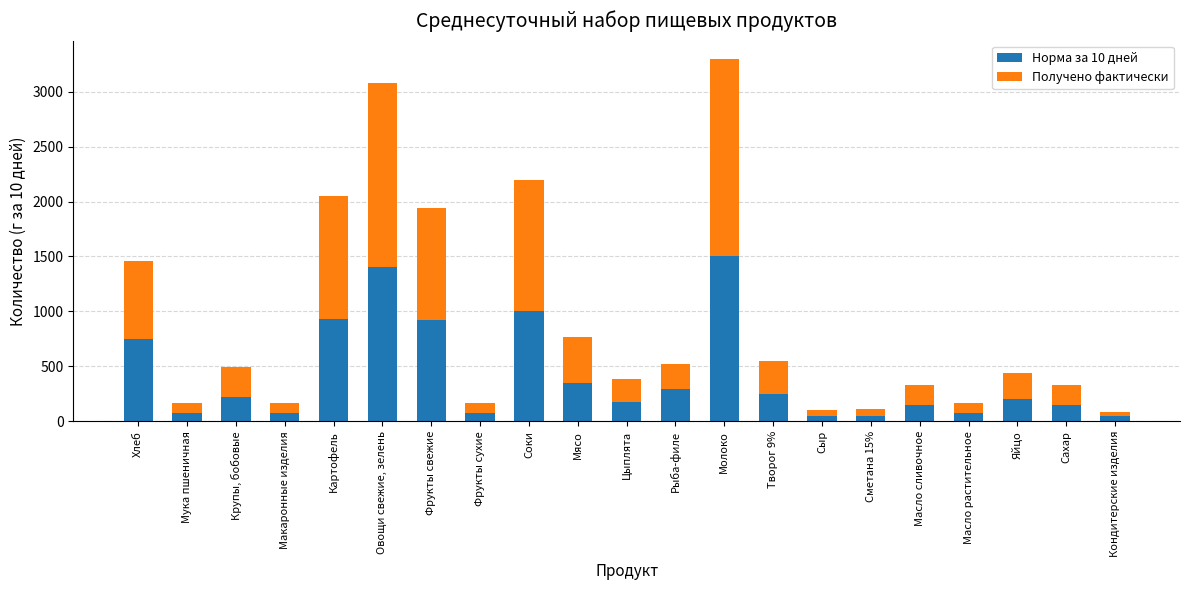

At which label does Норма за 10 дней reach its peak?

Молоко